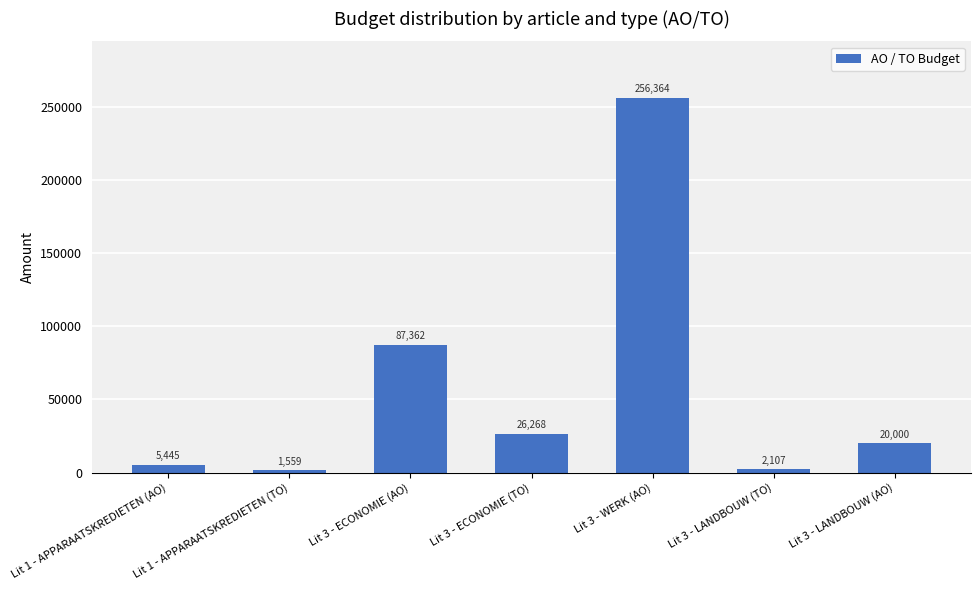

Reading right to left, list all the values displayed in this chart.

20000	2107	256364	26268	87362	1559	5445